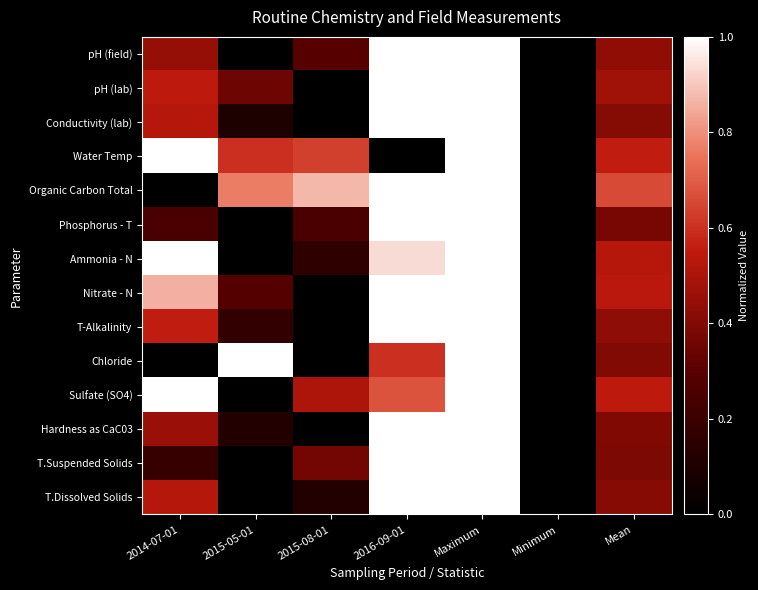

At which category is the sum across all series the highest?

Maximum